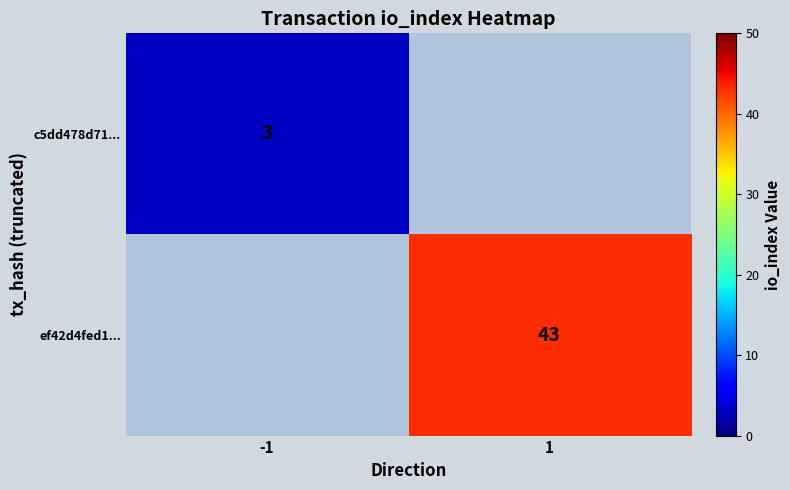

True or false: ef42d4fed1... has a value of 18.6 at 1.

False